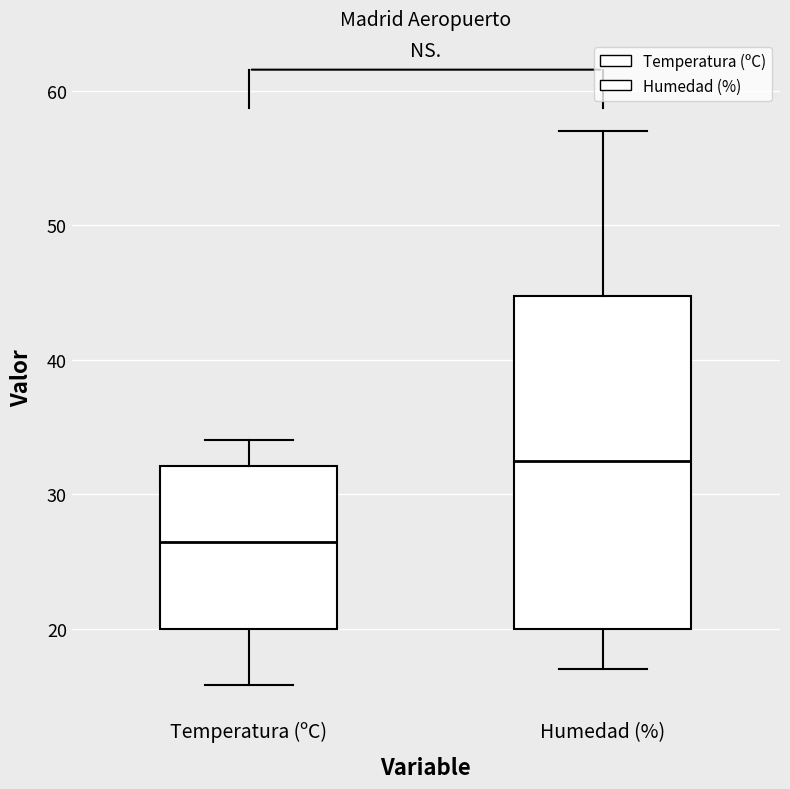

Reading left to right, transcribe this box plot: for each box, give where its median line is, the range the box spans, and where its two whiskers end, as read against the y-axis. The values are not printed on the chart, so give them approximately, as read against the axis.

Temperatura (ºC): median 26, box 20 to 32, whiskers 16 to 34
Humedad (%): median 33, box 20 to 45, whiskers 17 to 57